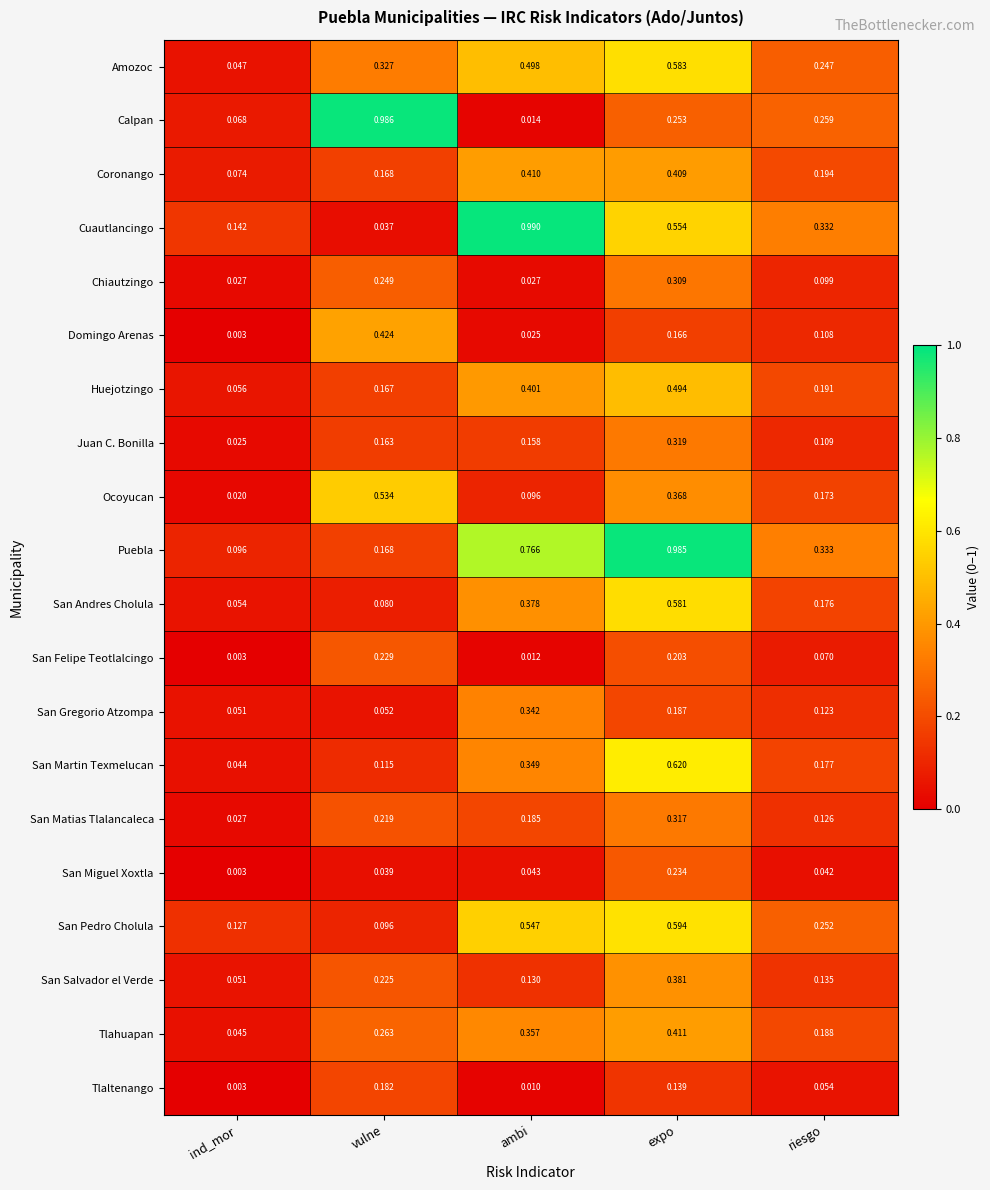

Which label corresponds to the smallest value in the chart?

ind_mor